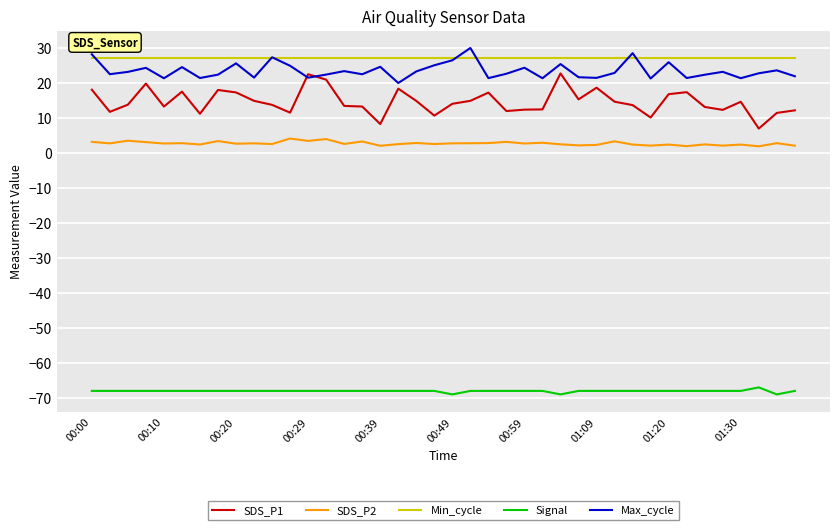

True or false: Min_cycle and SDS_P1 cross at least once.

False